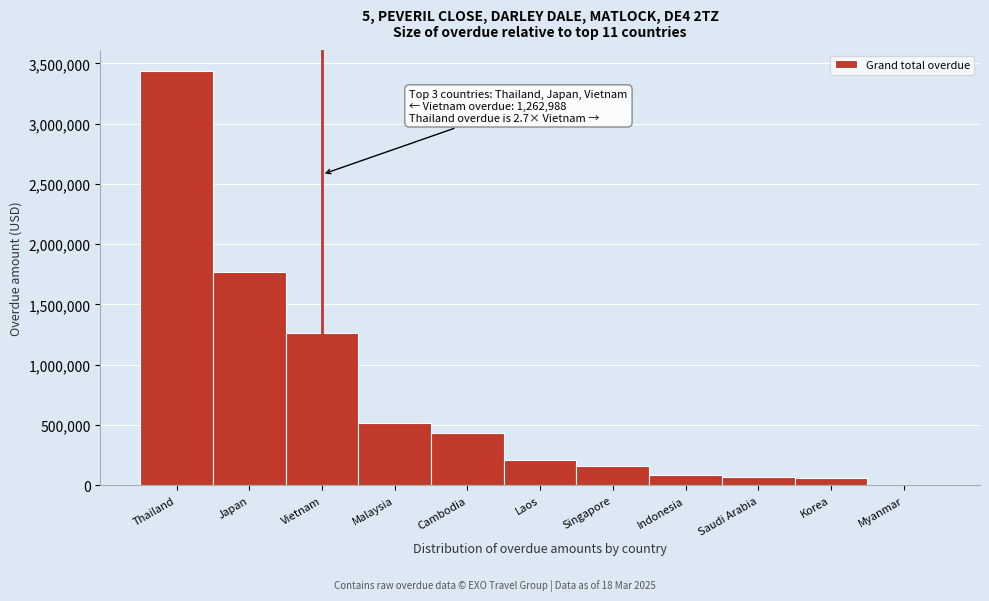

What is the change in value from Japan to Singapore?

-1603327.4